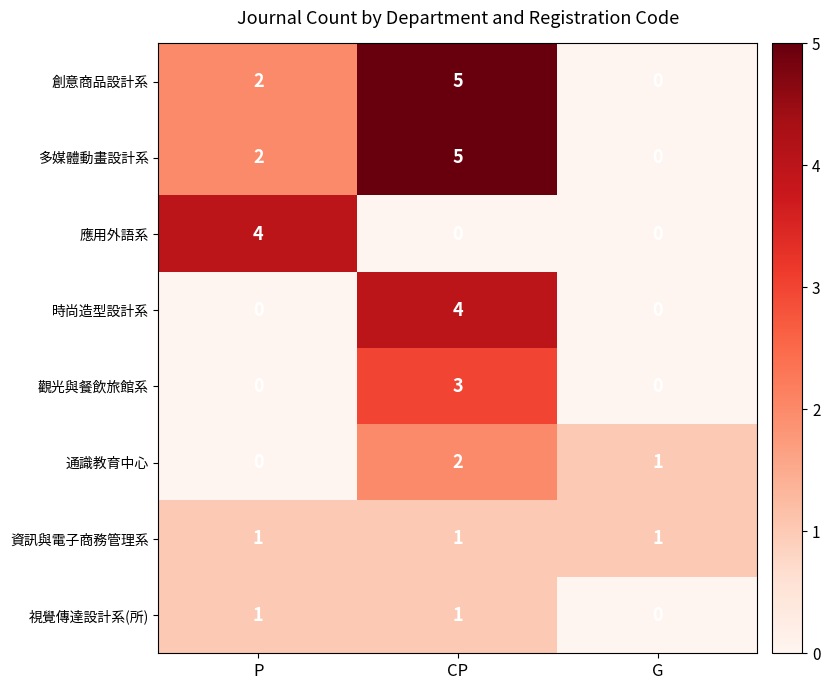

Count the number of categories in the chart.

3